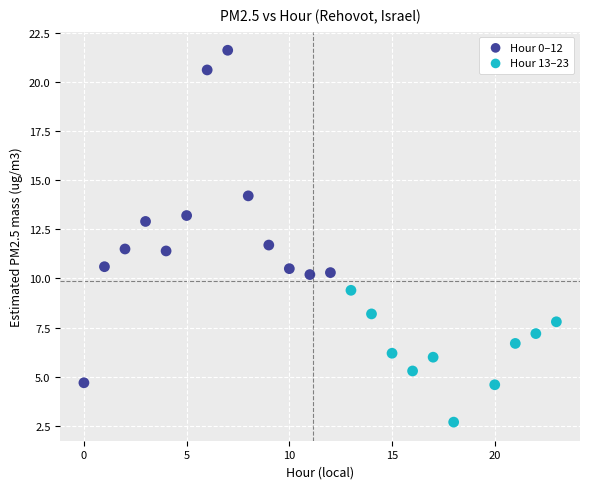

Which series has the widest spread of Y values?

Hour 0–12